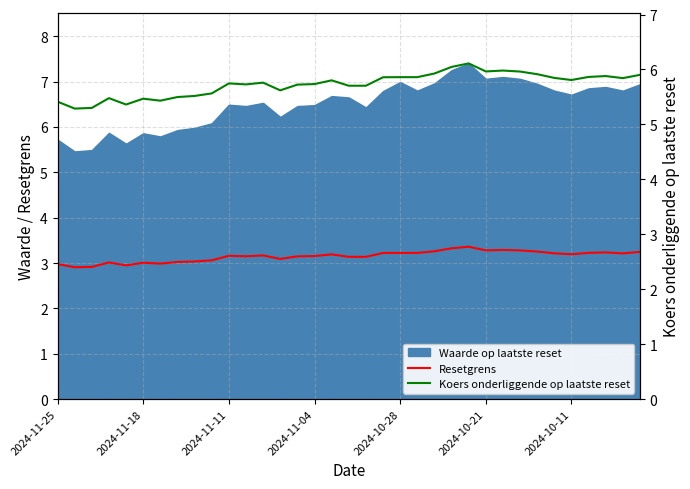

The Koers onderliggende op laatste reset series shows 5.9 at 28. True or false?

True